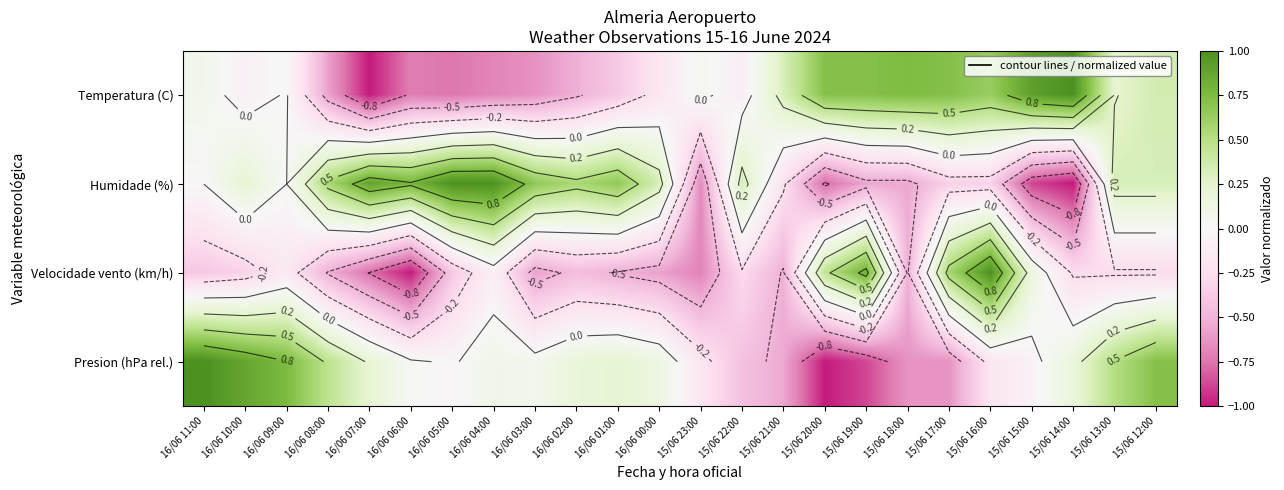

Which category has the highest value in the Velocidade vento (km/h) series?

15/06 16:00